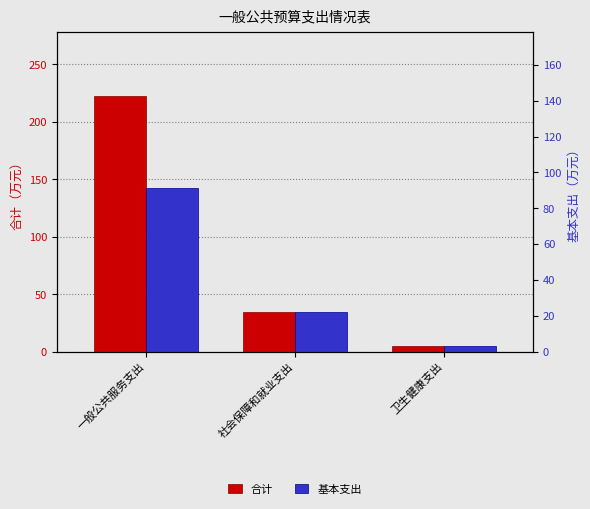

What is the difference between the second highest and minimum values in the 基本支出 series?

29.8